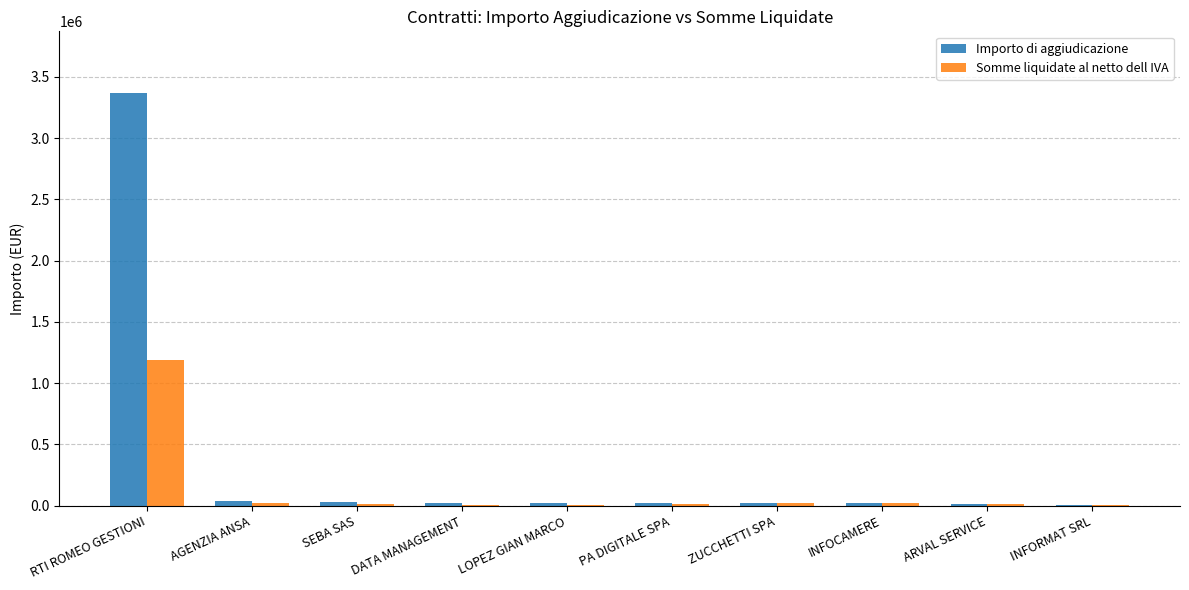

Which series changed the most between RTI ROMEO GESTIONI and DATA MANAGEMENT?

Importo di aggiudicazione